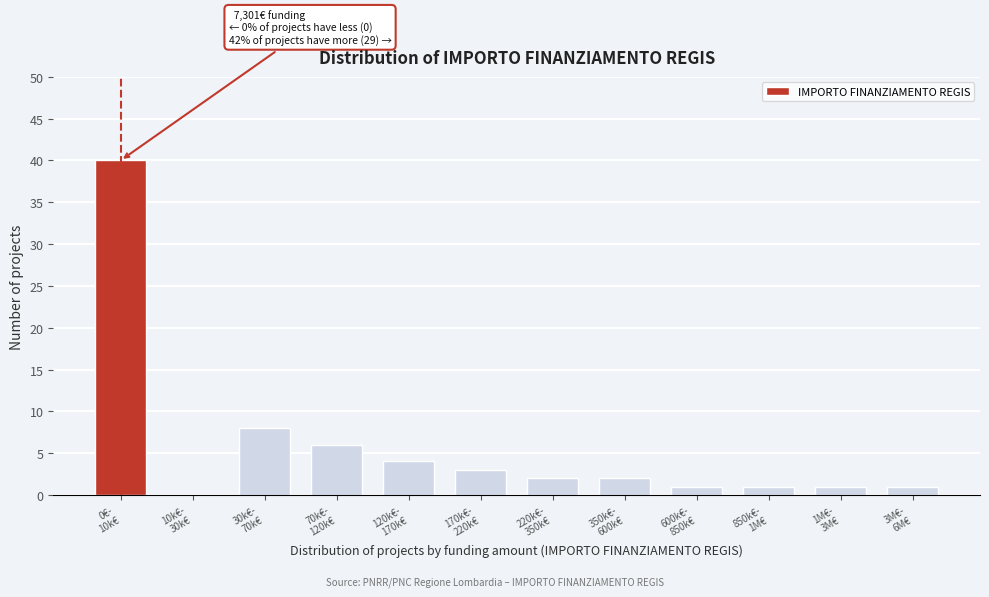

What is the sum of all values?

69